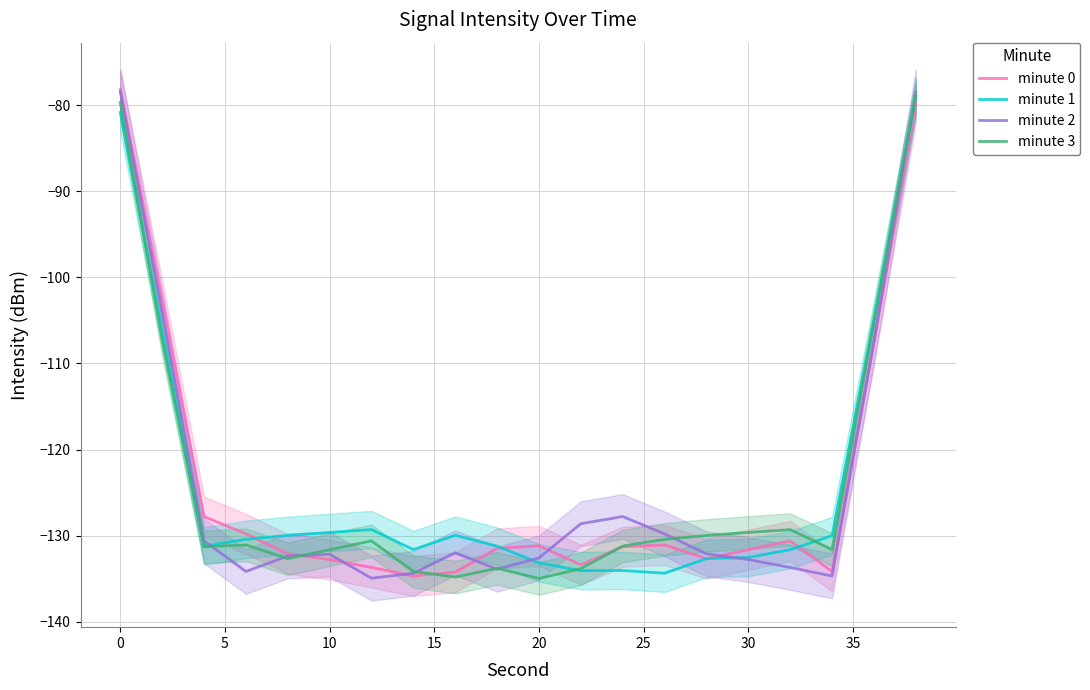

Is it true that minute 0 equals -63.7 at 20?

False